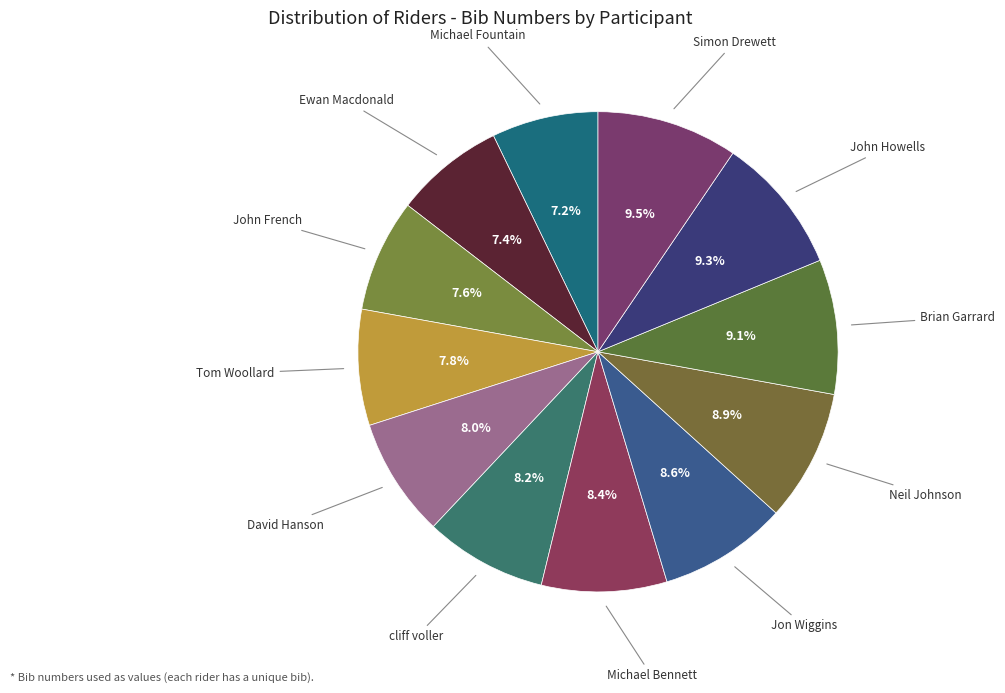

How many segments does this pie chart have?

12